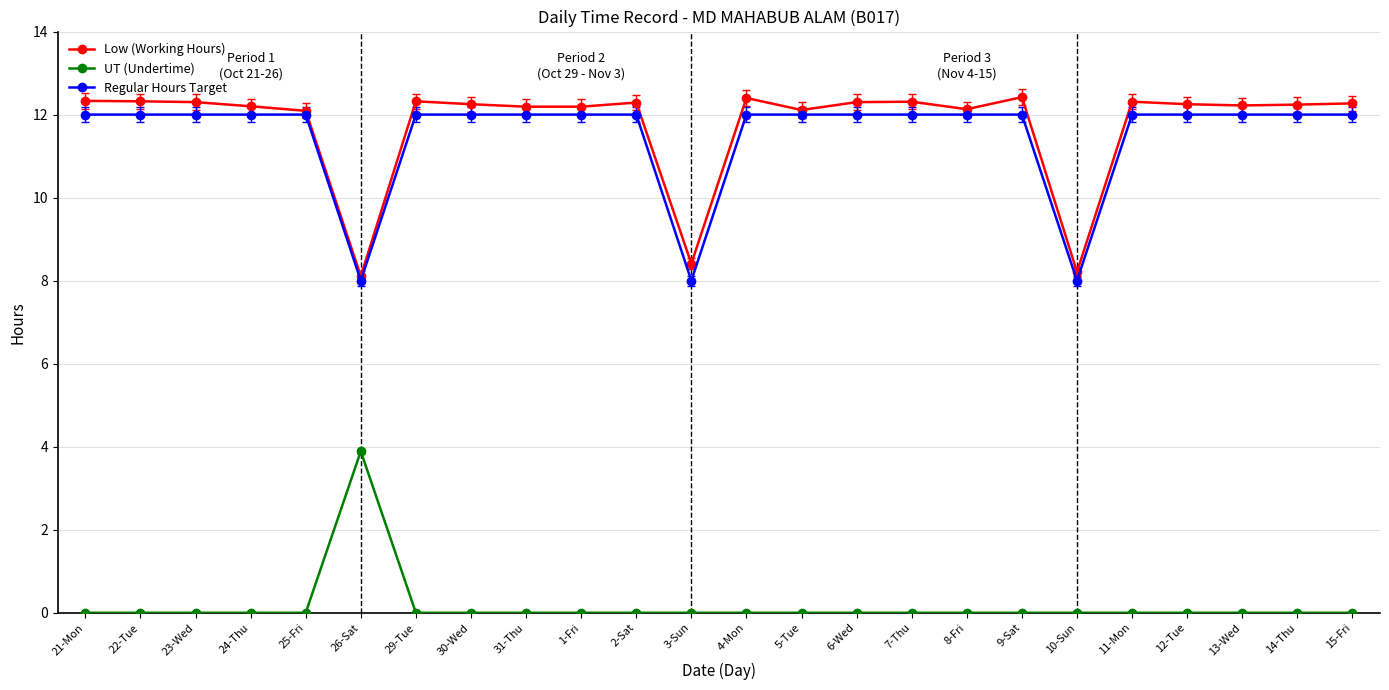

What position from the right is 4-Mon?

12